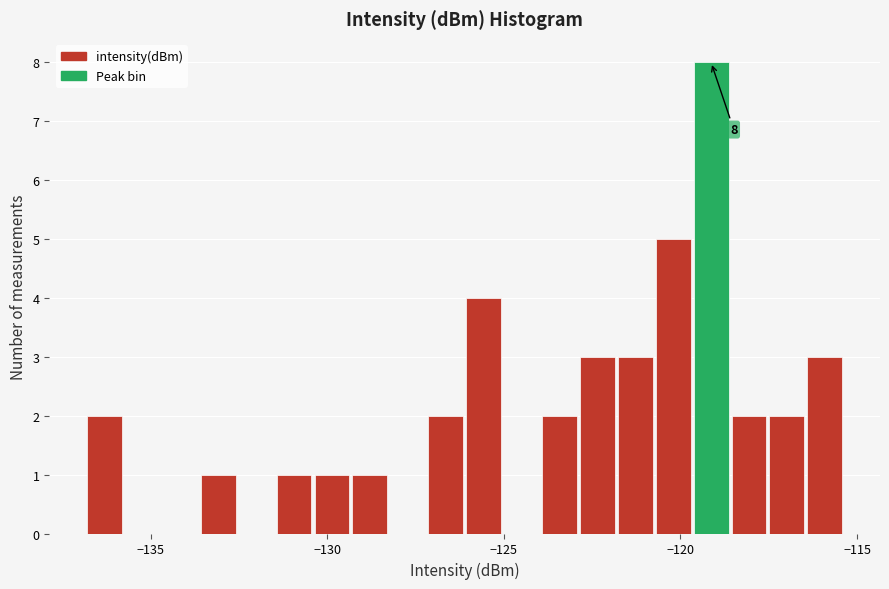

Around what value on the x-axis is the tallest bar? Give the approximate position of its centre, as read against the axis.

-119.0